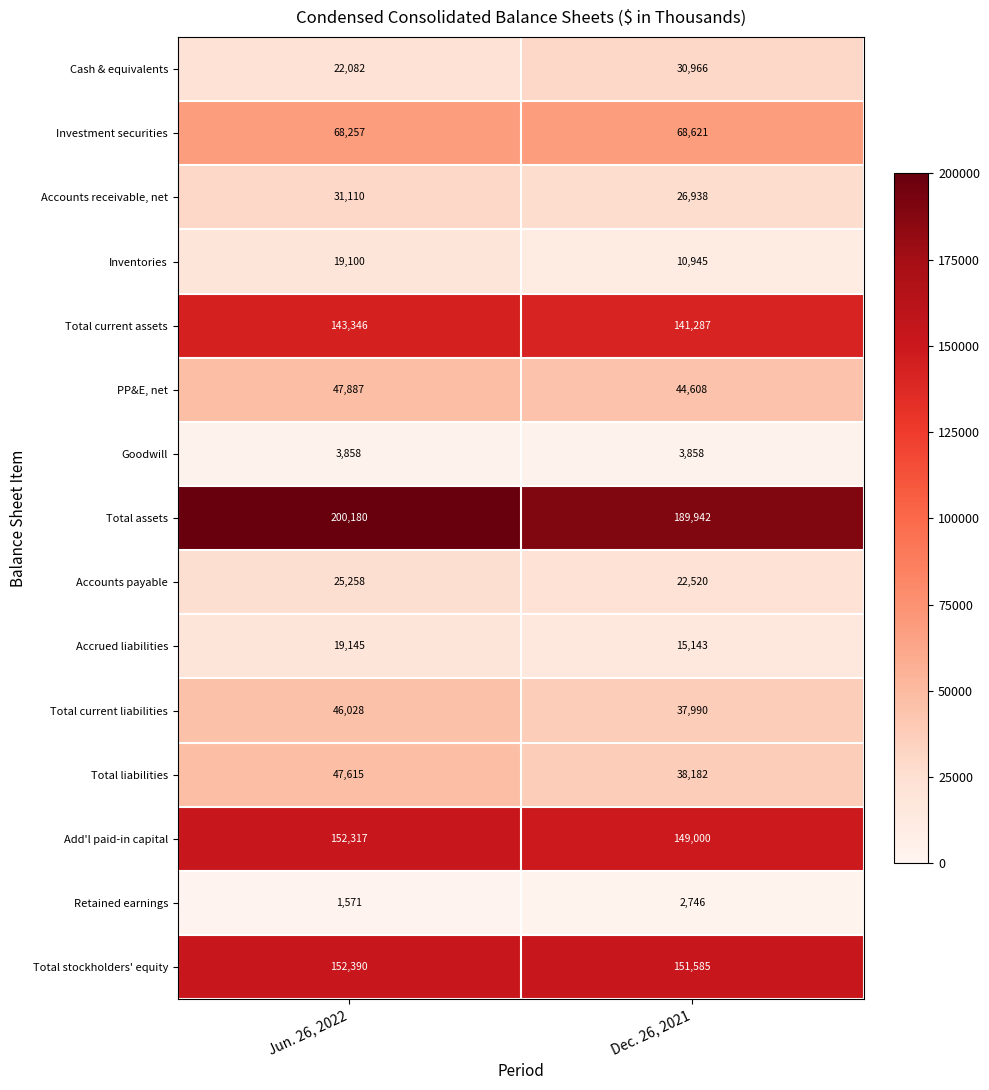

Rank the series by their maximum value, from highest to lowest.

Total assets, Total stockholders' equity, Add'l paid-in capital, Total current assets, Investment securities, PP&E, net, Total liabilities, Total current liabilities, Accounts receivable, net, Cash & equivalents, Accounts payable, Accrued liabilities, Inventories, Goodwill, Retained earnings